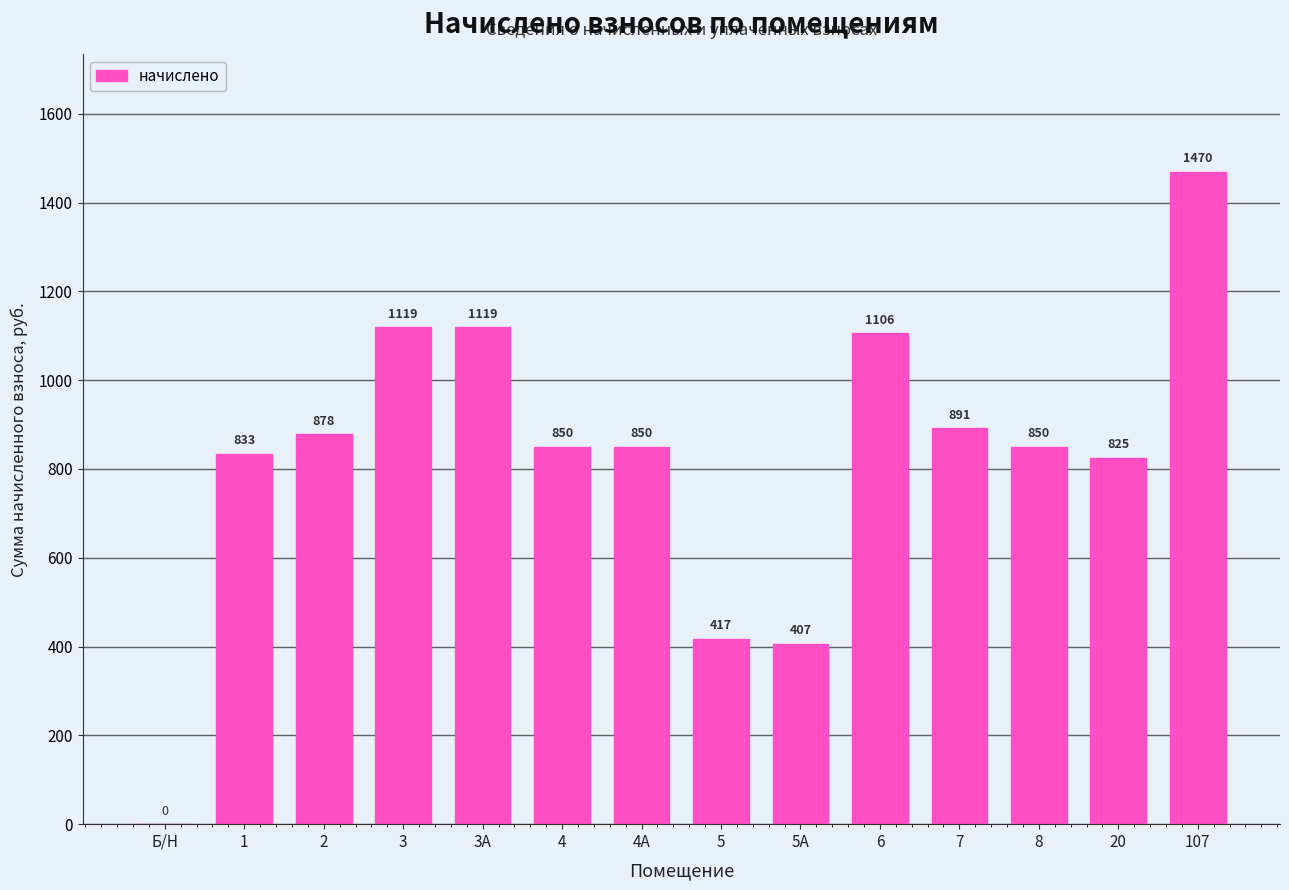

Read the value at 4А.

850.5